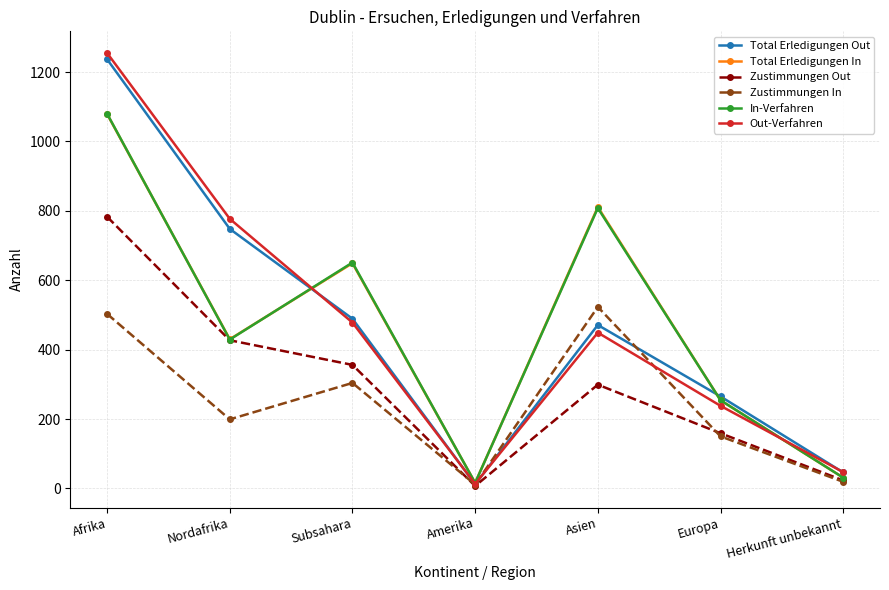

Reading left to right, extract all data points from this chart.

Total Erledigungen Out: Afrika=1237	Nordafrika=748	Subsahara=489	Amerika=12	Asien=471	Europa=265	Herkunft unbekannt=46
Total Erledigungen In: Afrika=1079	Nordafrika=430	Subsahara=649	Amerika=16	Asien=811	Europa=254	Herkunft unbekannt=31
Zustimmungen Out: Afrika=783	Nordafrika=427	Subsahara=356	Amerika=7	Asien=299	Europa=159	Herkunft unbekannt=23
Zustimmungen In: Afrika=503	Nordafrika=199	Subsahara=304	Amerika=11	Asien=523	Europa=150	Herkunft unbekannt=19
In-Verfahren: Afrika=1080	Nordafrika=429	Subsahara=651	Amerika=16	Asien=808	Europa=254	Herkunft unbekannt=31
Out-Verfahren: Afrika=1255	Nordafrika=777	Subsahara=478	Amerika=13	Asien=449	Europa=238	Herkunft unbekannt=47